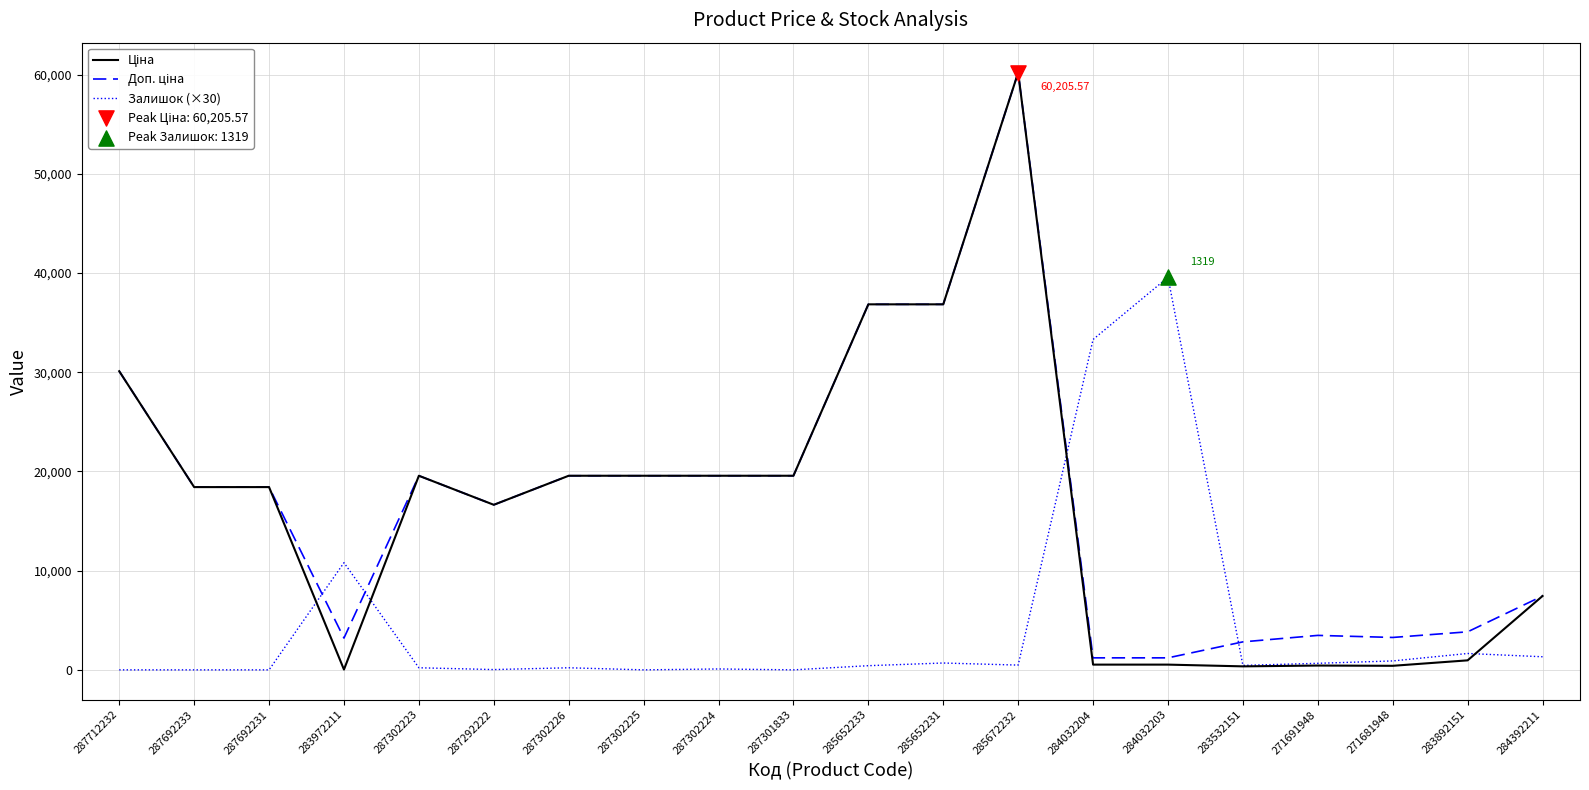

What is the difference between the highest and lowest values at 287692231?

18420.9